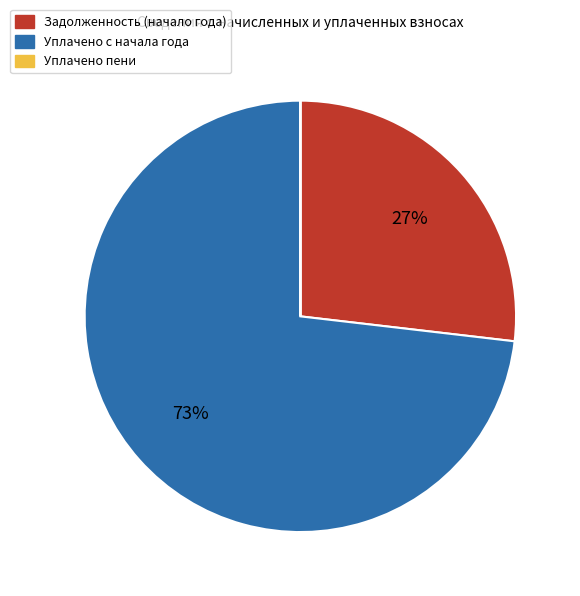

To the nearest percent, what is the difference between the largest and smallest slice percentages?

73%